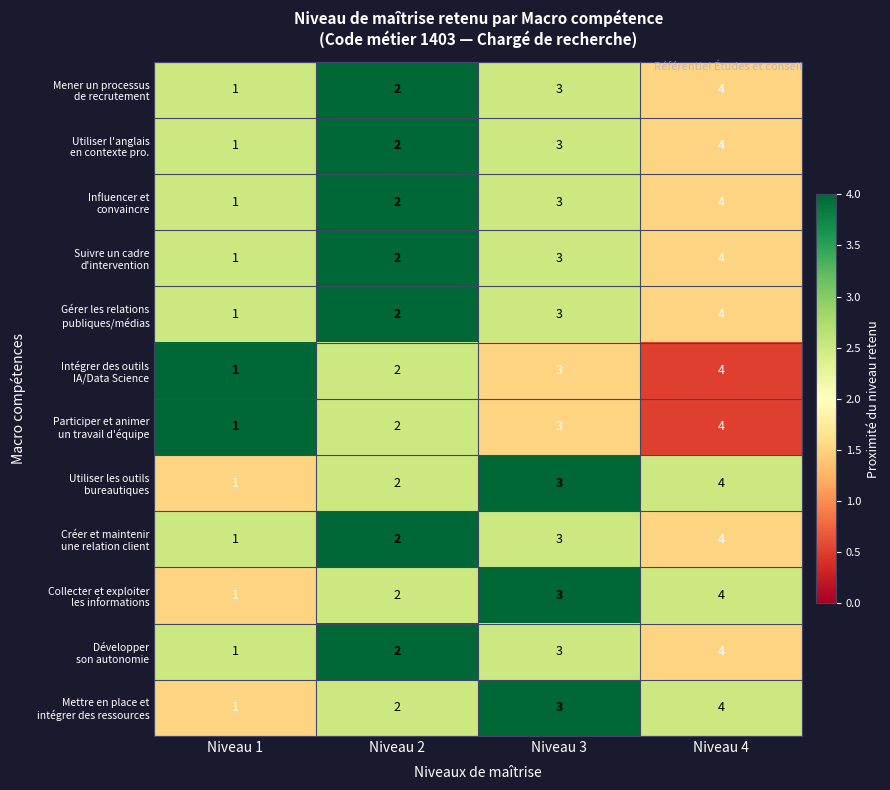

At which category is the sum across all series the highest?

Niveau 4